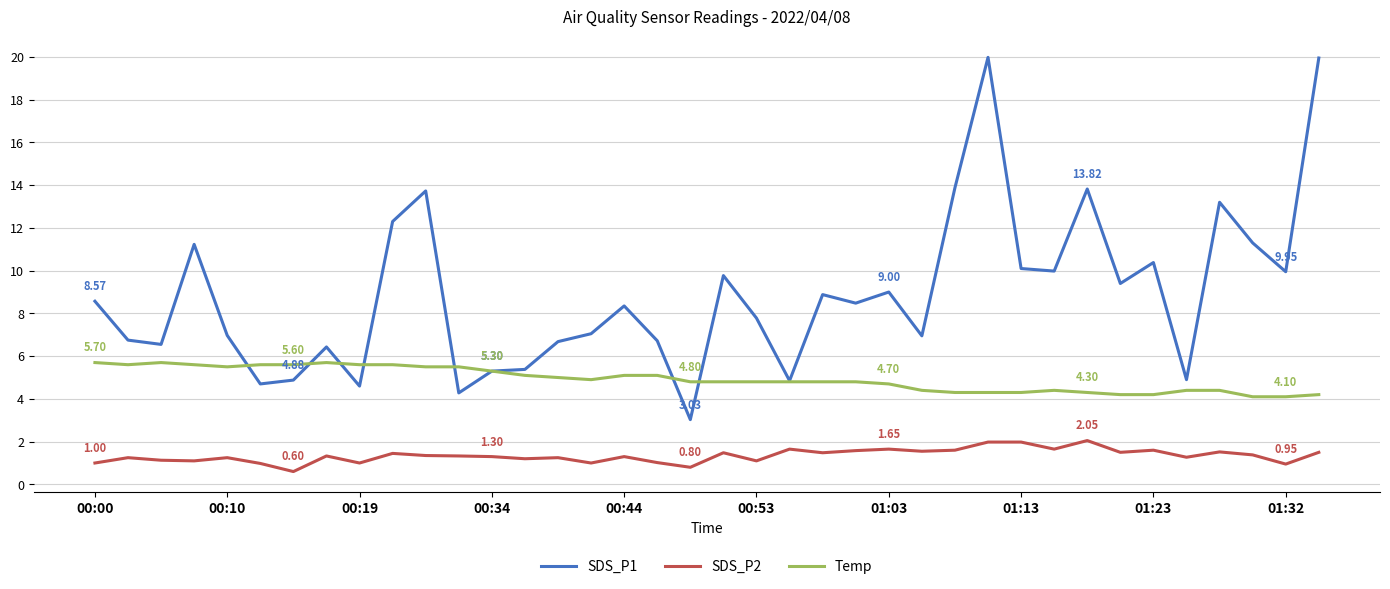

Which series has the largest total across all categories?

SDS_P1